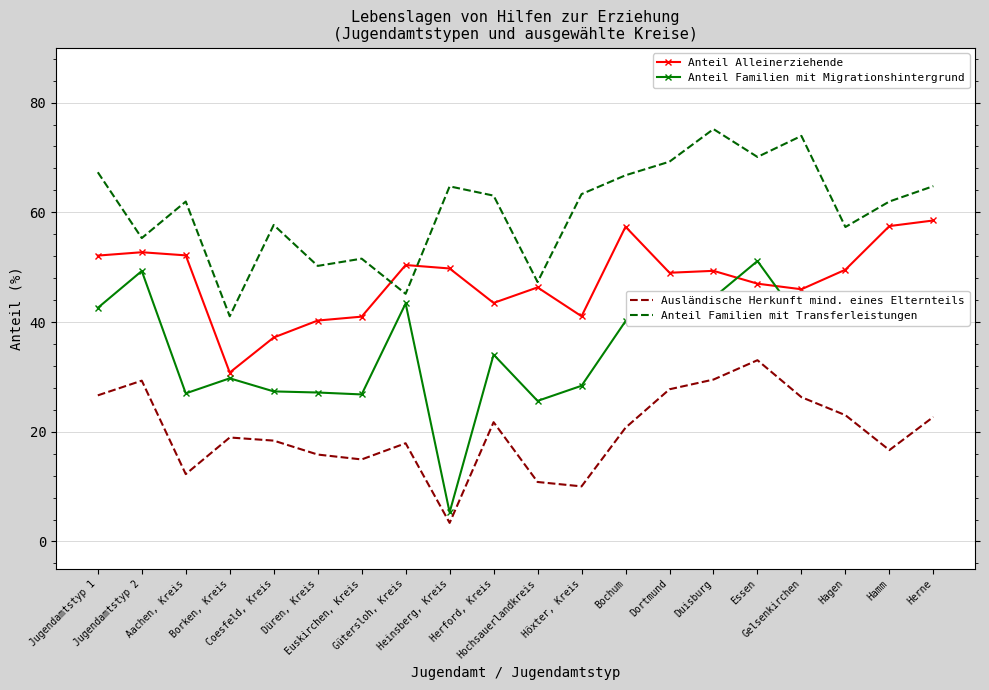

What position from the right is Jugendamtstyp 2?

19